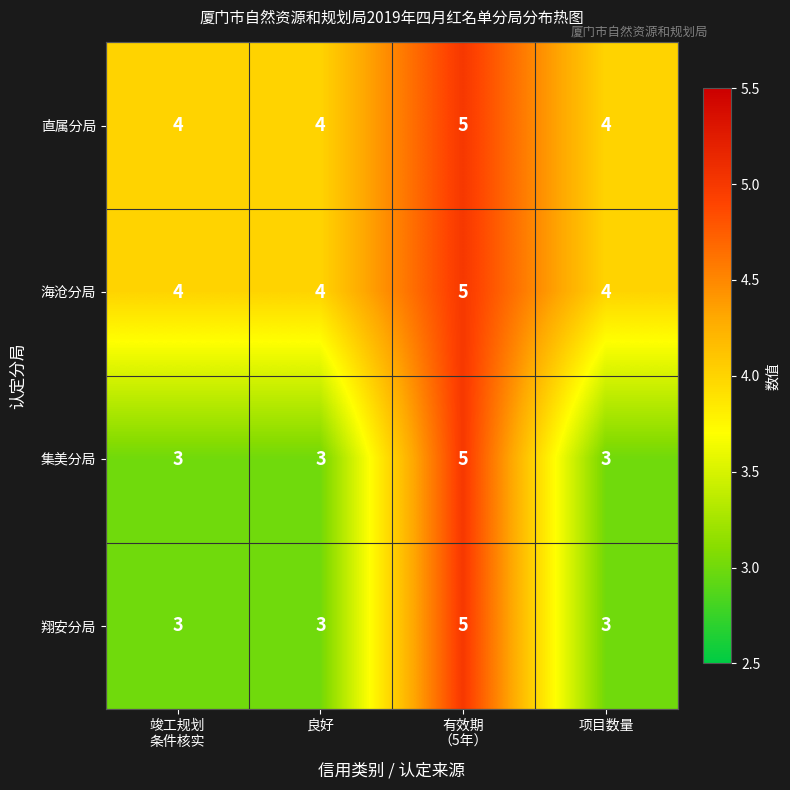

At how many categories does at least one series exceed 3?

4